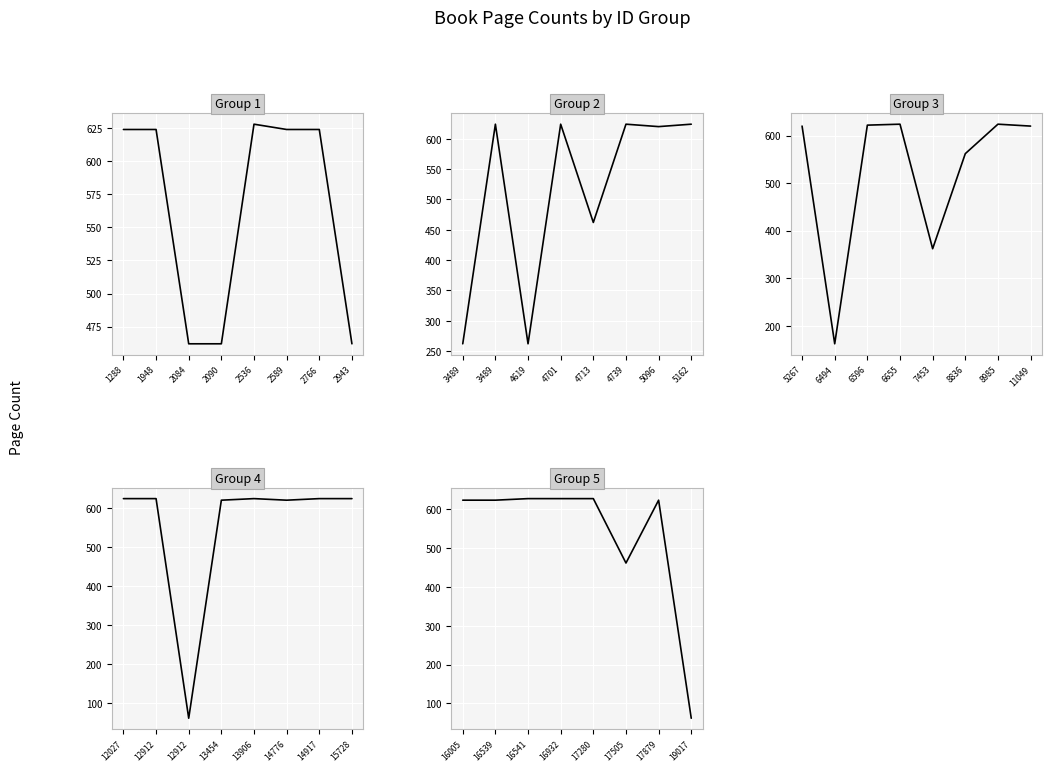

How many values exceed 624?

3